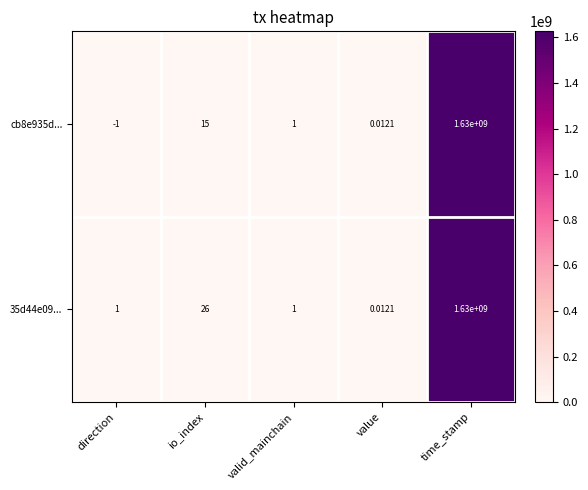

At which category is the sum across all series the highest?

time_stamp